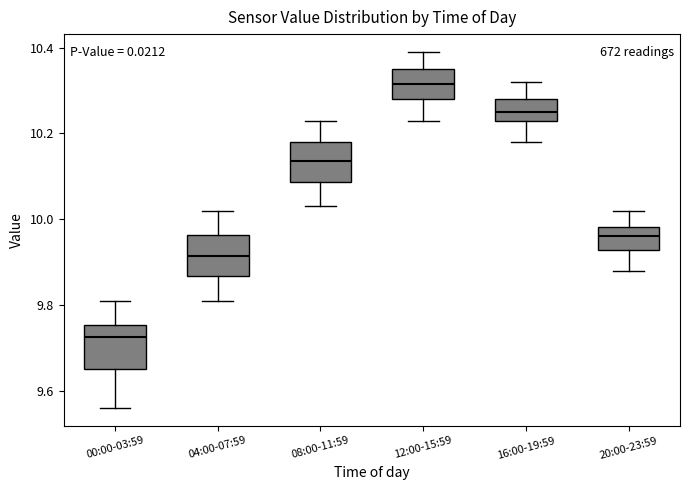

Reading left to right, read every box against the y-axis: the position of its median line, the range the box covers, and the ends of its whiskers. The values are not printed on the chart, so give them approximately, as read against the axis.

00:00-03:59: median 9.72, box 9.66 to 9.76, whiskers 9.56 to 9.82
04:00-07:59: median 9.92, box 9.86 to 9.96, whiskers 9.82 to 10.02
08:00-11:59: median 10.14, box 10.08 to 10.18, whiskers 10.04 to 10.24
12:00-15:59: median 10.32, box 10.28 to 10.36, whiskers 10.24 to 10.40
16:00-19:59: median 10.26, box 10.24 to 10.28, whiskers 10.18 to 10.32
20:00-23:59: median 9.96, box 9.92 to 9.98, whiskers 9.88 to 10.02